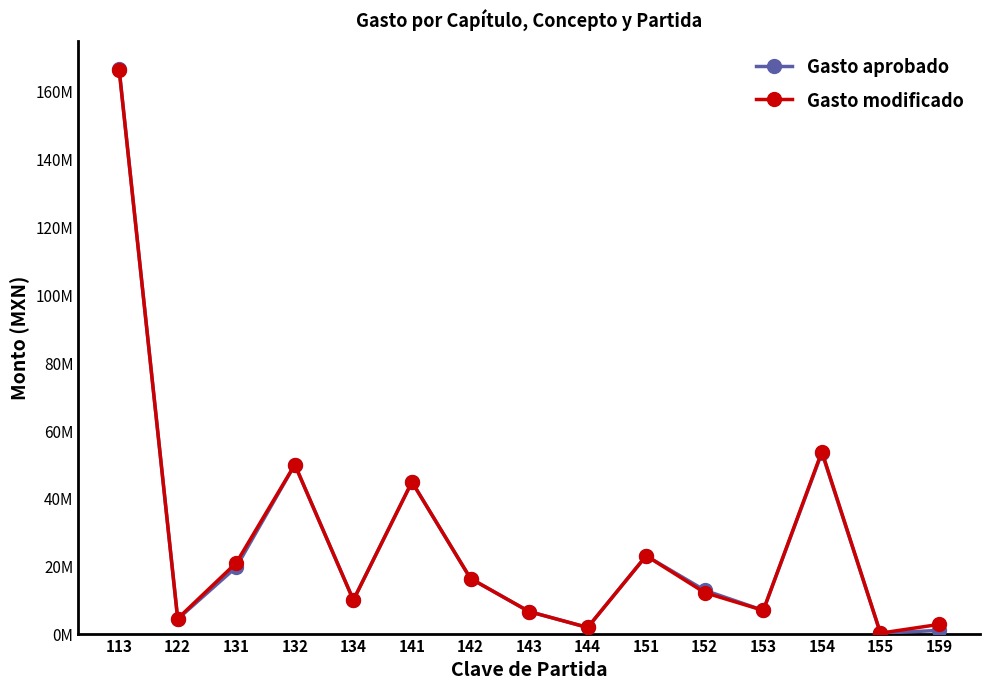

How many times do Gasto aprobado and Gasto modificado cross each other?

2